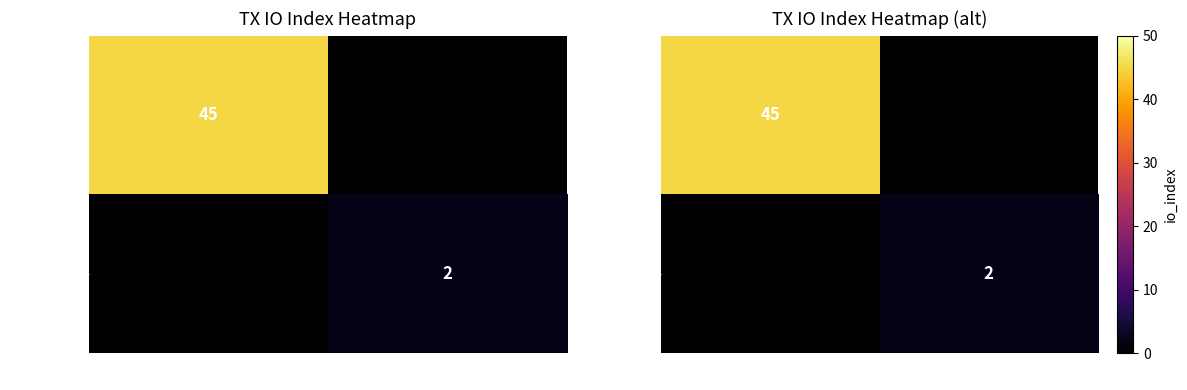

List the series in order of their overall mean, highest first.

a651496b…, 5ae65997…